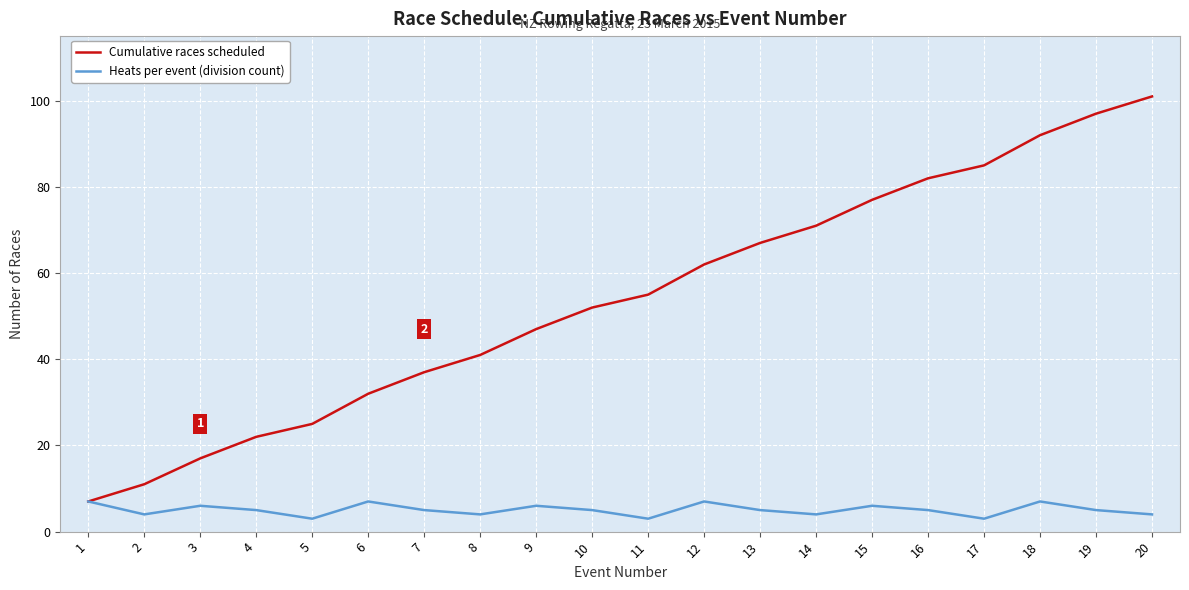

Is the value of Cumulative races scheduled at 13 greater than the value of Heats per event (division count) at 20?

Yes